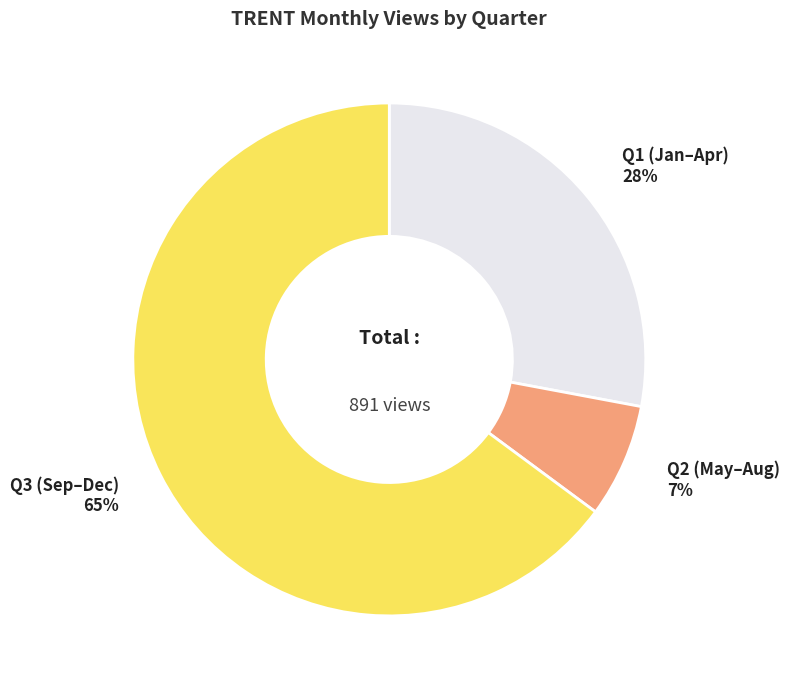

To the nearest percent, what is the difference between the Q3 (Sep–Dec) and Q2 (May–Aug) slice percentages?

58%